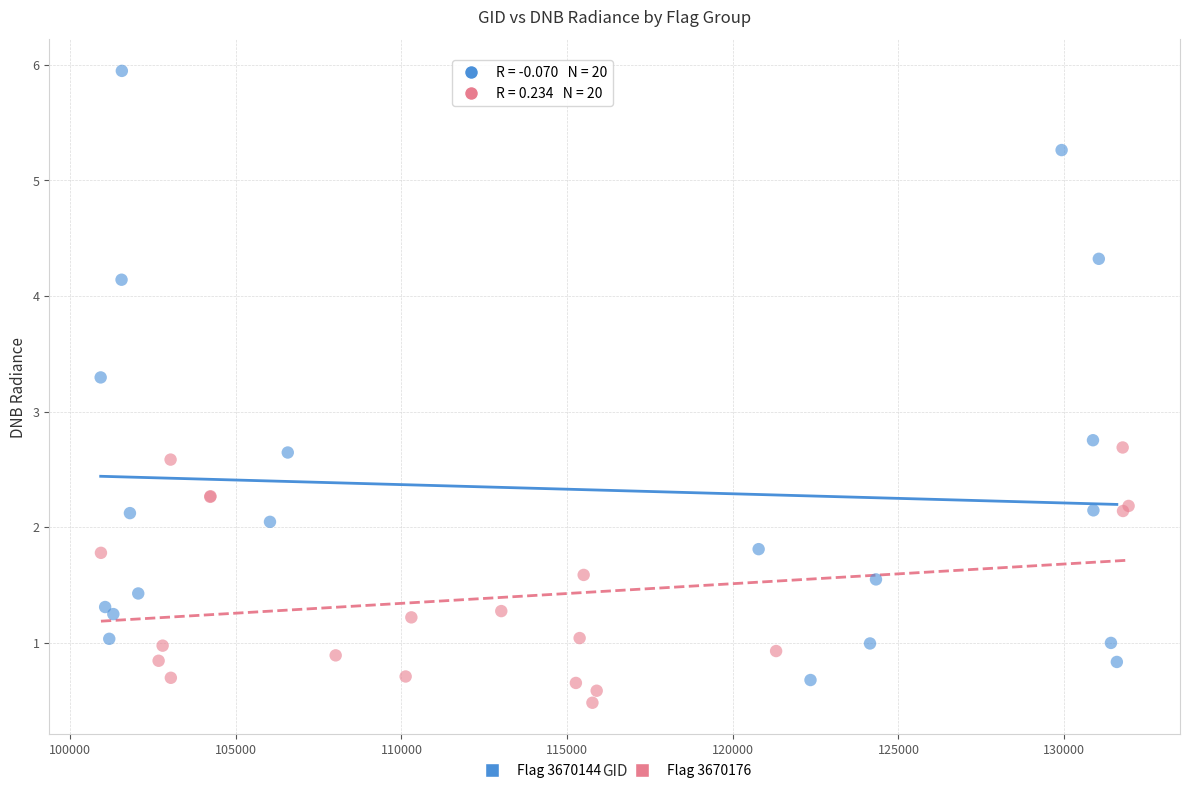

What are all the series names shown in the legend?

Flag 3670144, Flag 3670176